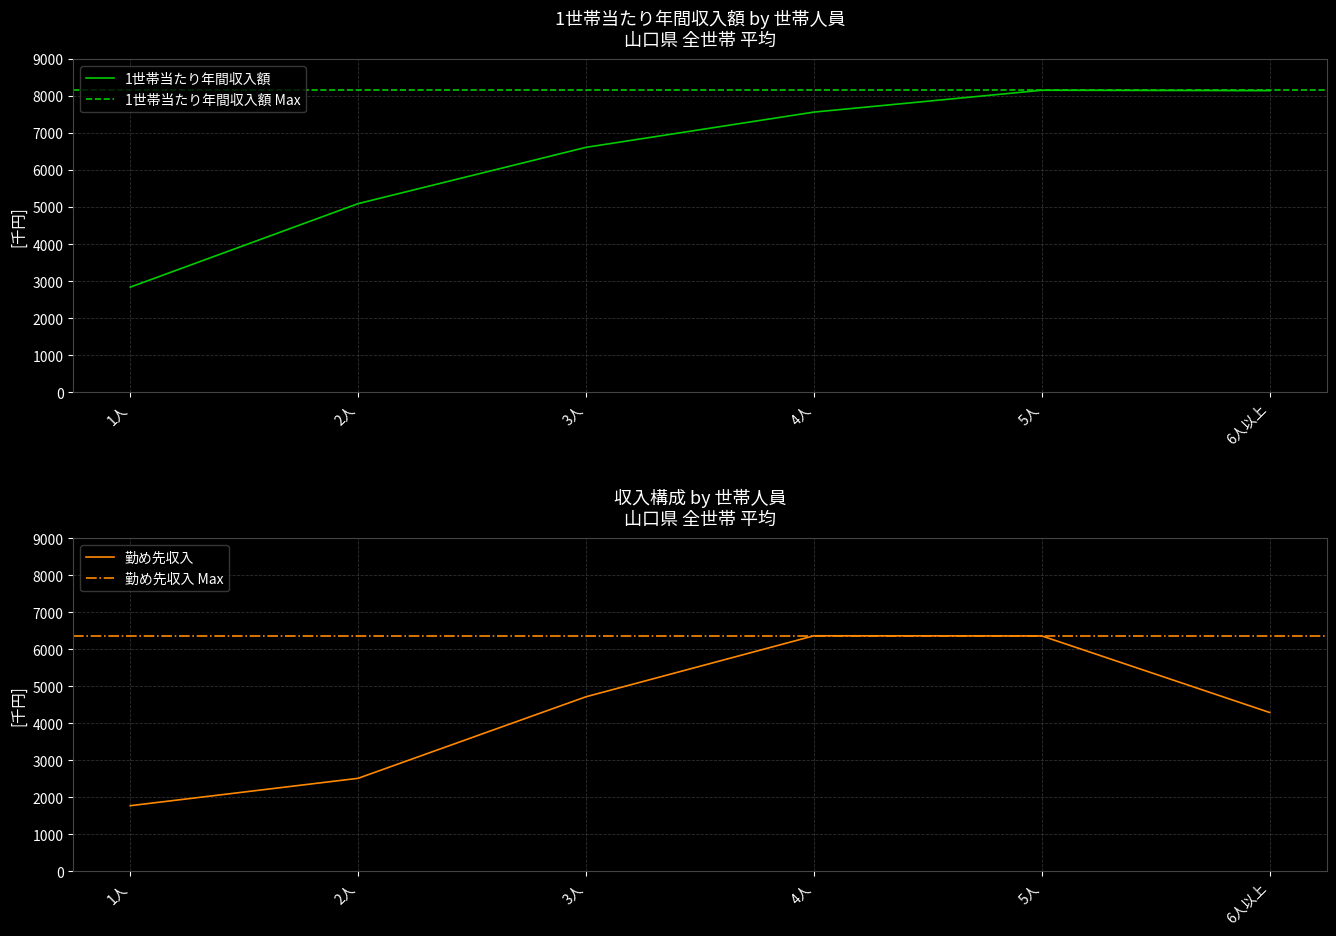

List the labels in order of 1世帯当たり年間収入額 value, largest first.

4, 5, 3, 2, 1, 0